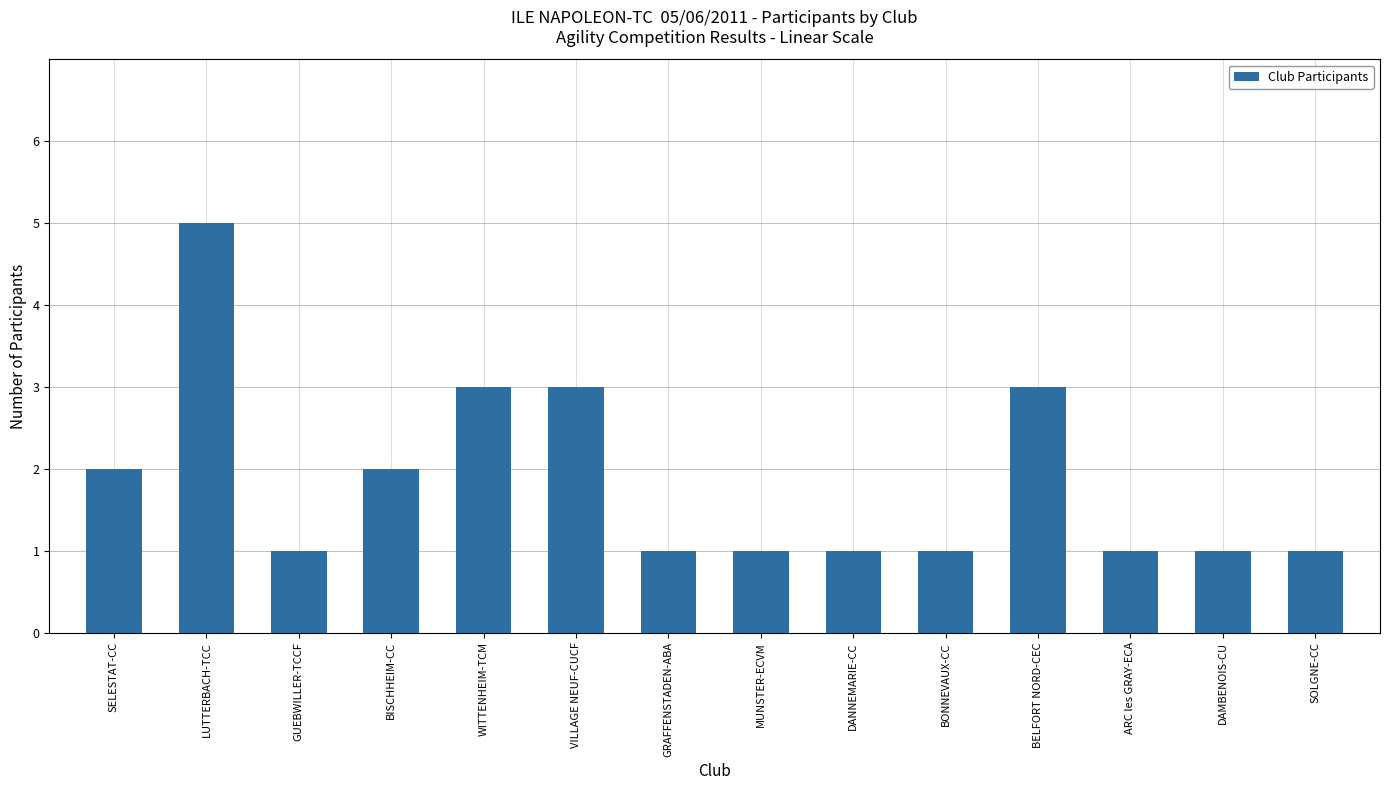

What is the label of the 5th bar from the right?

BONNEVAUX-CC